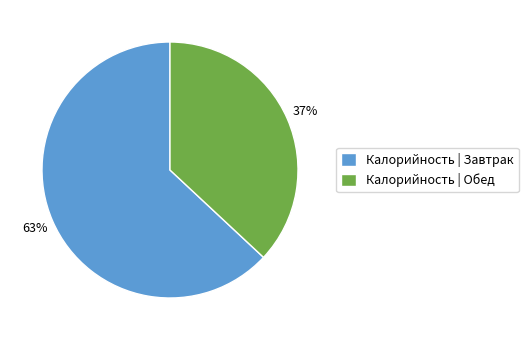

Combined, do Калорийность | Завтрак and Калорийность | Обед account for over 50%?

Yes